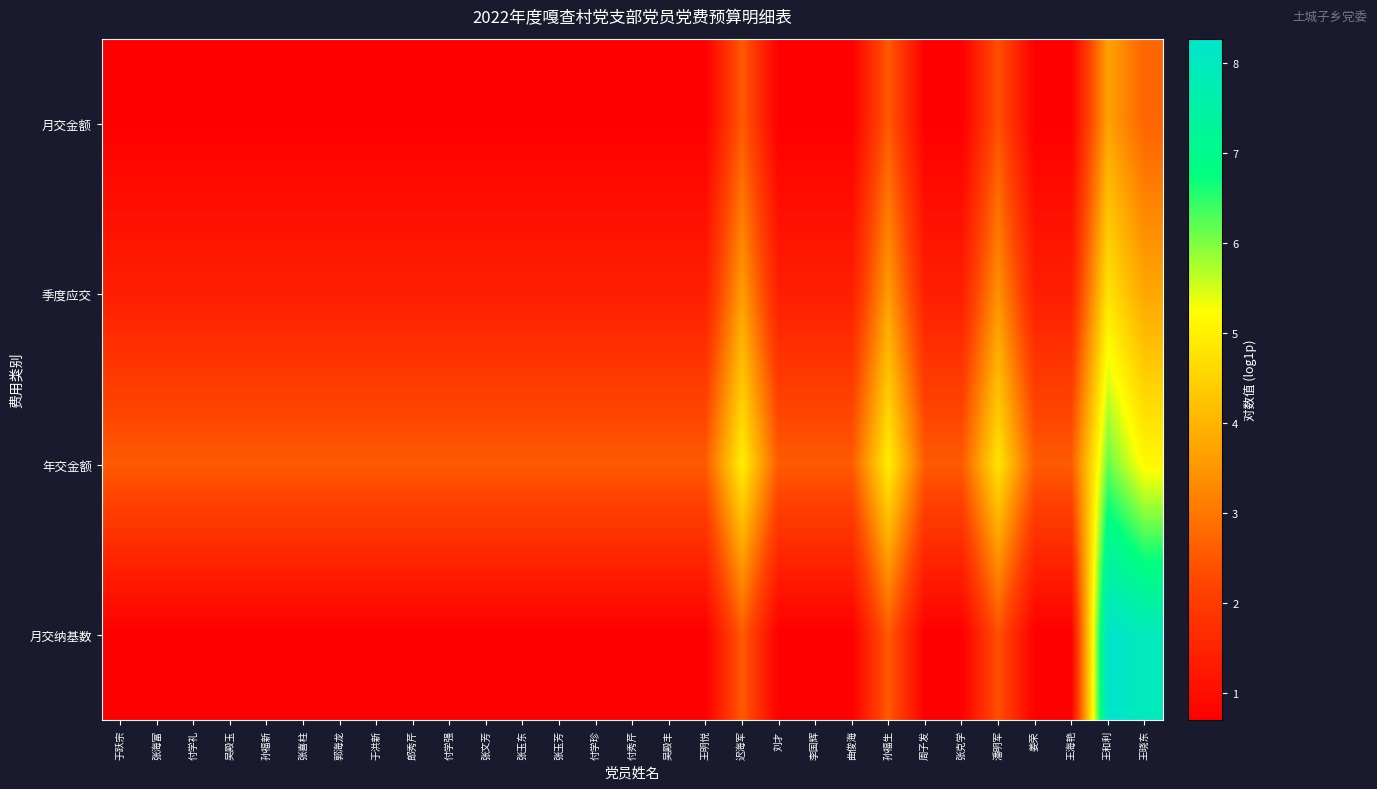

Which series has the largest total across all categories?

年交金额